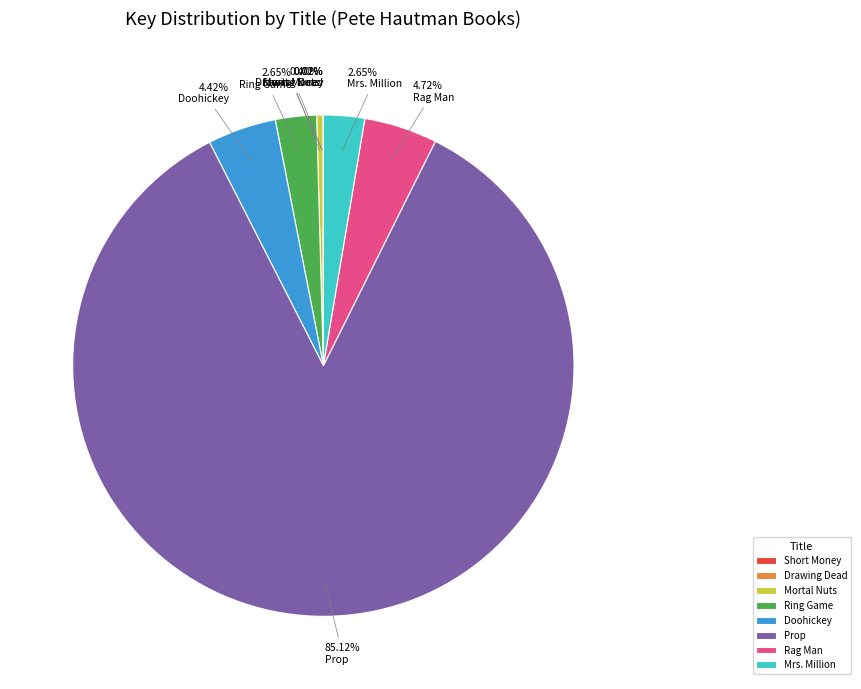

Does Ring Game account for over 50% of the chart?

No